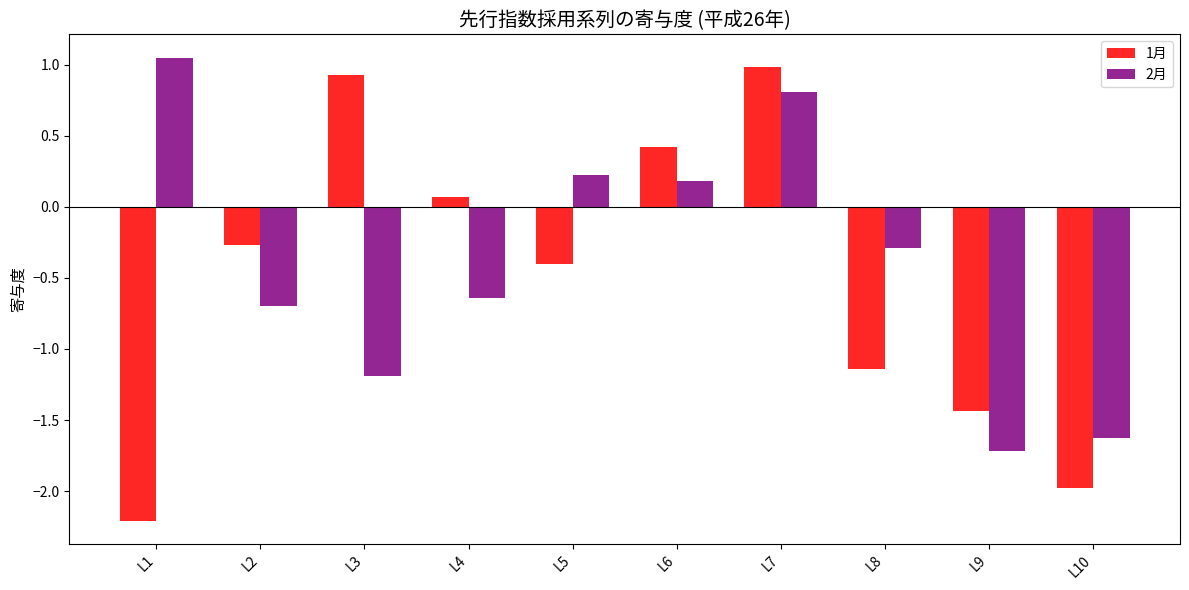

How many values in 1月 are below zero?

6